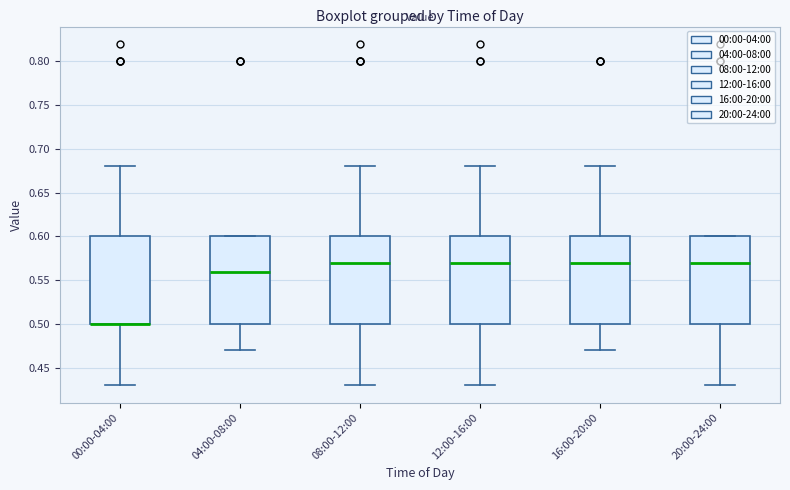

Where does the median line of the box for 04:00-08:00 sit on the y-axis? The values are not printed on the chart, so give them approximately, as read against the axis.

0.56